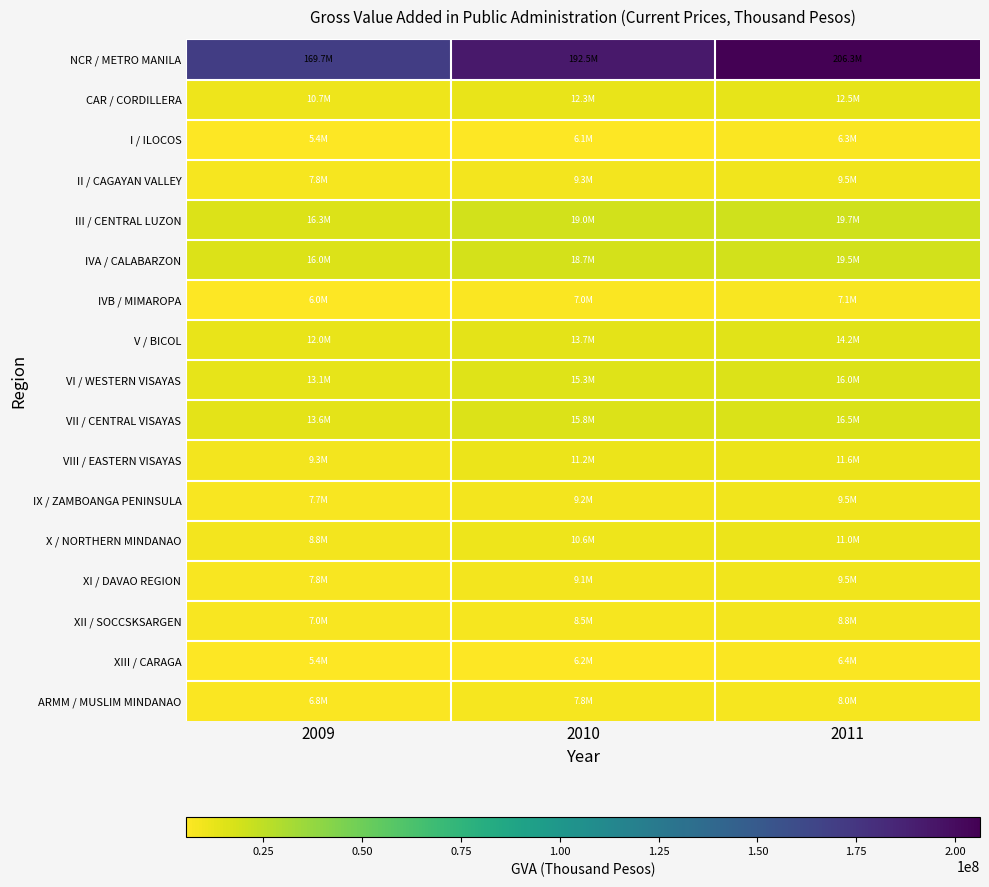

Reading right to left, extract all data points from this chart.

NCR / METRO MANILA: 2011=206303099	2010=192458724	2009=169717964
CAR / CORDILLERA: 2011=12528389	2010=12285495	2009=10674202
I / ILOCOS: 2011=6320546	2010=6077574	2009=5439007
II / CAGAYAN VALLEY: 2011=9534844	2010=9278183	2009=7829048
III / CENTRAL LUZON: 2011=19739261	2010=18953688	2009=16345965
IVA / CALABARZON: 2011=19525332	2010=18701253	2009=16037965
IVB / MIMAROPA: 2011=7145354	2010=6979657	2009=6001681
V / BICOL: 2011=14239451	2010=13735406	2009=11970603
VI / WESTERN VISAYAS: 2011=15952135	2010=15332835	2009=13077916
VII / CENTRAL VISAYAS: 2011=16531347	2010=15824808	2009=13578136
VIII / EASTERN VISAYAS: 2011=11629357	2010=11235143	2009=9265698
IX / ZAMBOANGA PENINSULA: 2011=9521318	2010=9213374	2009=7743433
X / NORTHERN MINDANAO: 2011=11011982	2010=10609034	2009=8831197
XI / DAVAO REGION: 2011=9535976	2010=9126098	2009=7784140
XII / SOCCSKSARGEN: 2011=8770868	2010=8480848	2009=7018194
XIII / CARAGA: 2011=6360935	2010=6182134	2009=5446596
ARMM / MUSLIM MINDANAO: 2011=7965504	2010=7830242	2009=6842817